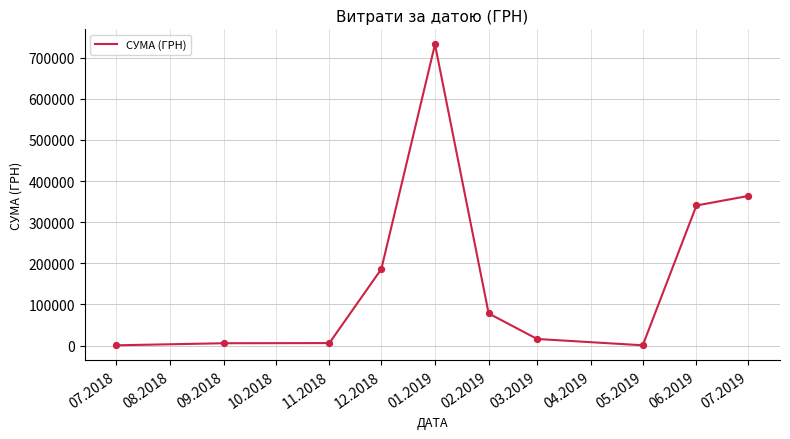

Which has a higher value, 07.2019 or 12.2018?

07.2019